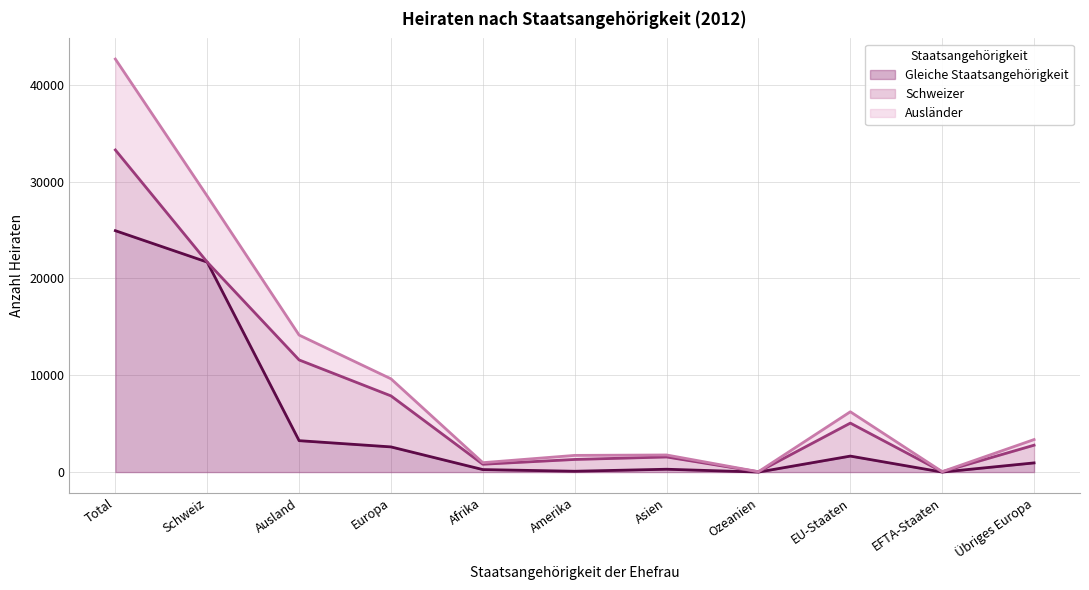

True or false: Gleiche Staatsangehörigkeit has a value of 24930 at Total.

True